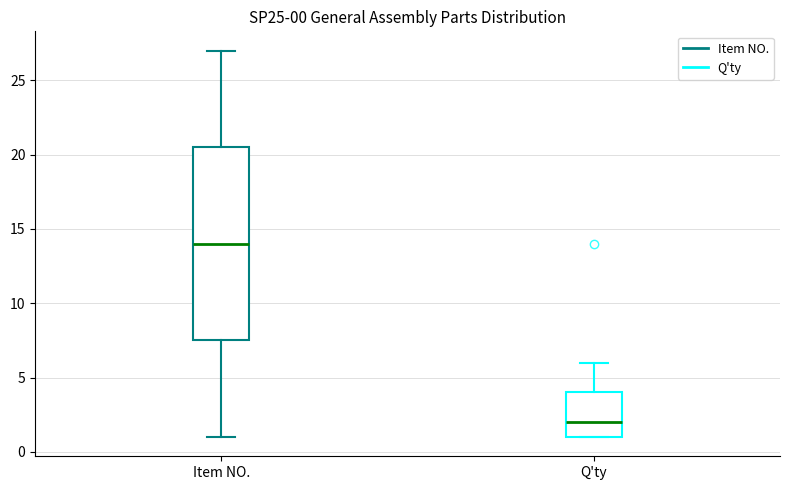

Which box has the lowest median line?

Q'ty